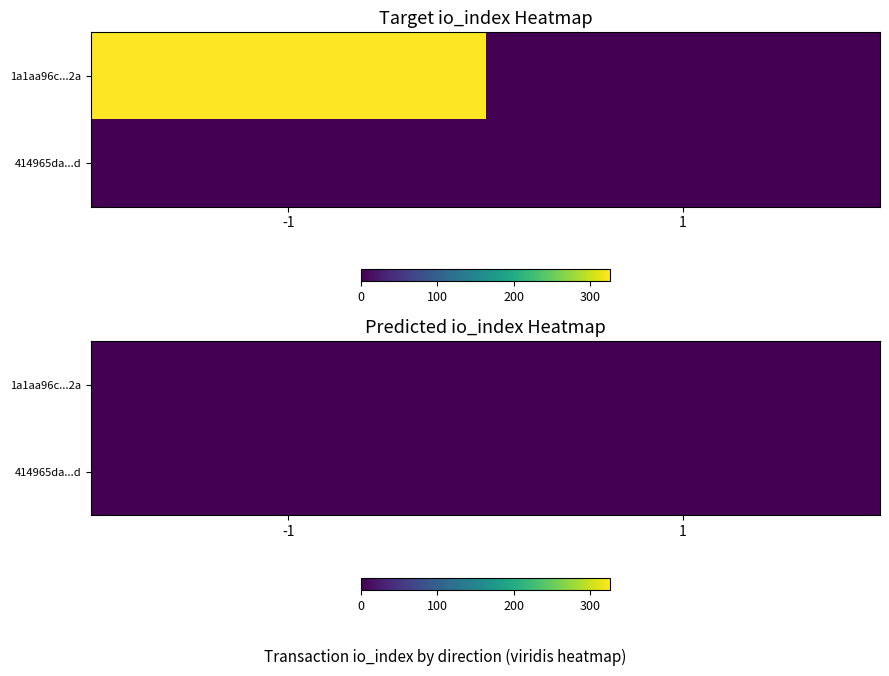

What is the total value across all series at io_index?

326